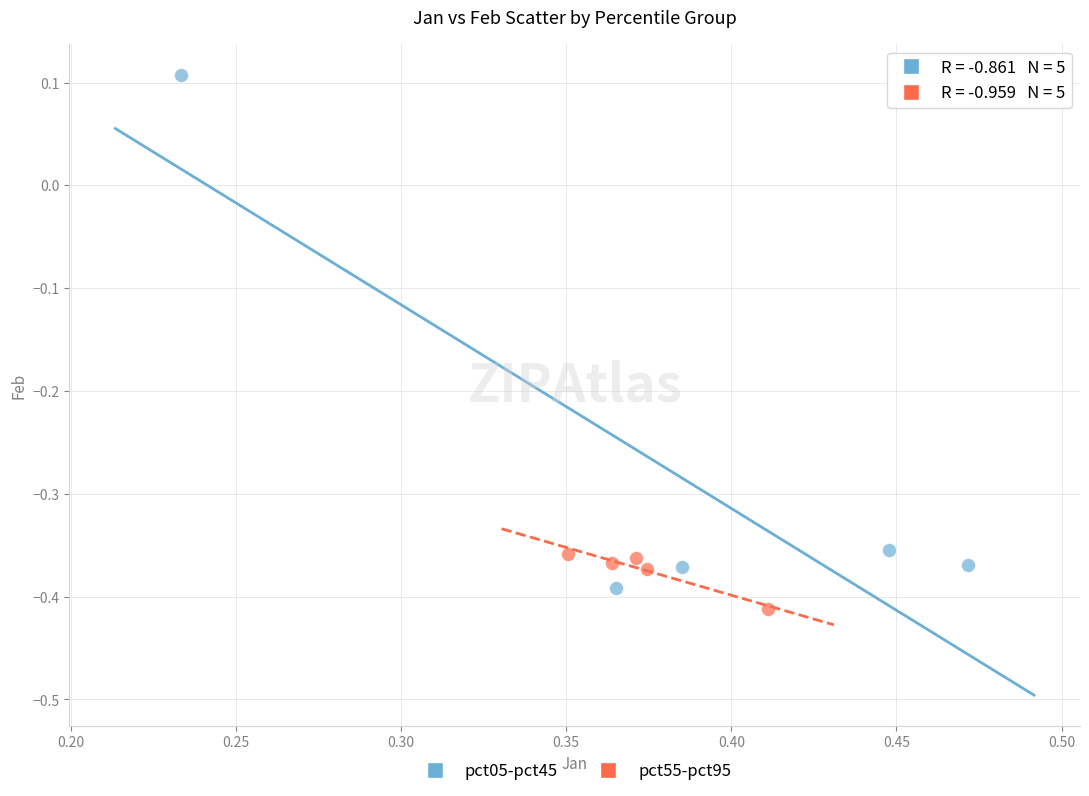

Which series reaches the maximum Y coordinate?

pct05-pct45